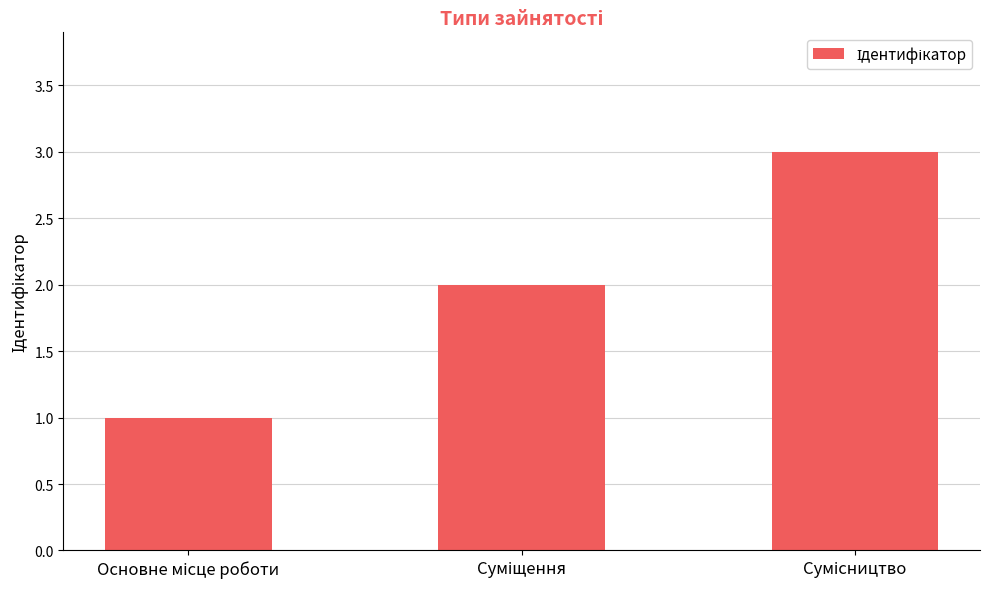

How many distinct data groups are displayed?

1